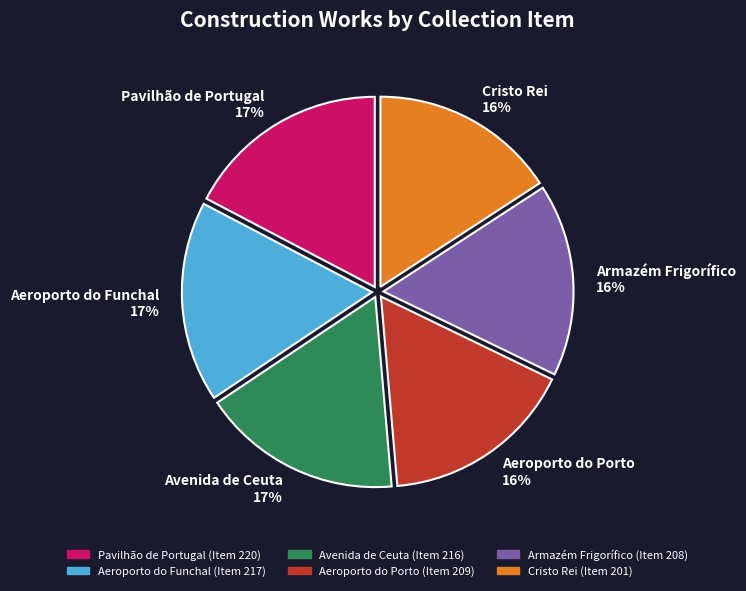

Approximately how many times larger is the value at Cristo Rei 16% compared to Aeroporto do Funchal 17%?

0.9